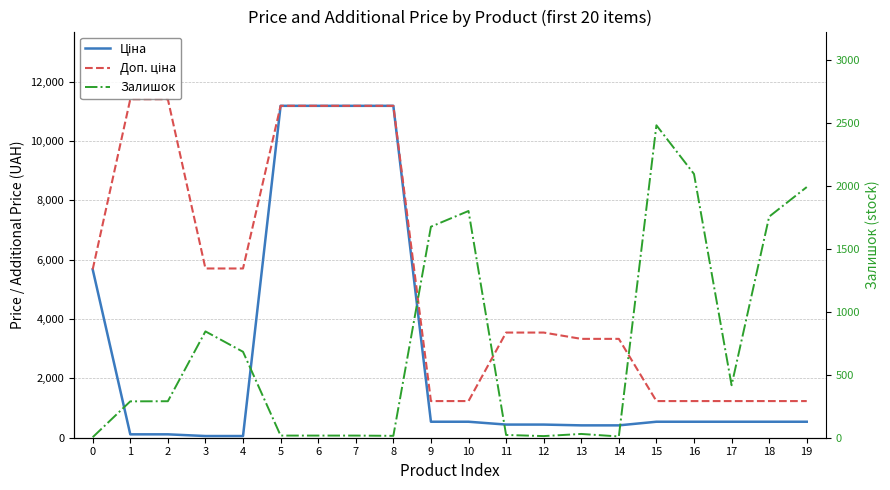

True or false: Доп. ціна and Ціна intersect in this chart.

False